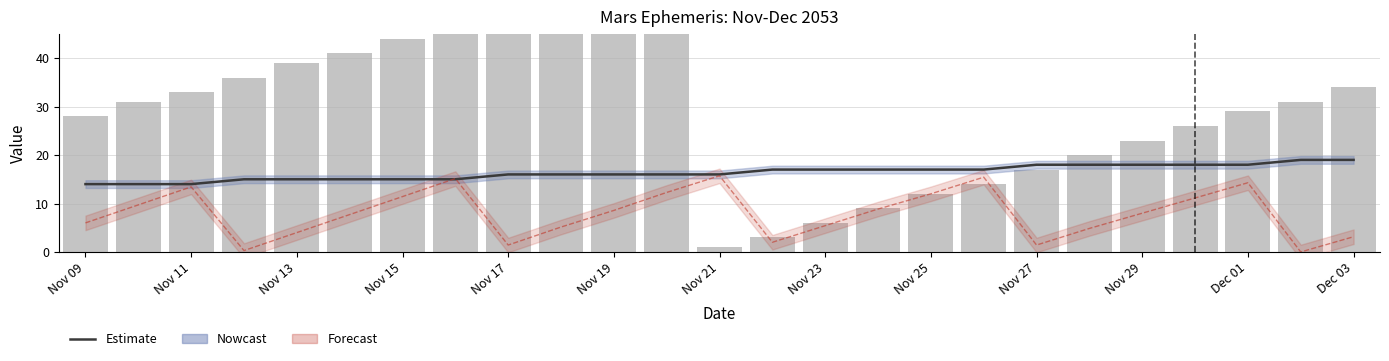

Are the bars horizontal?

No